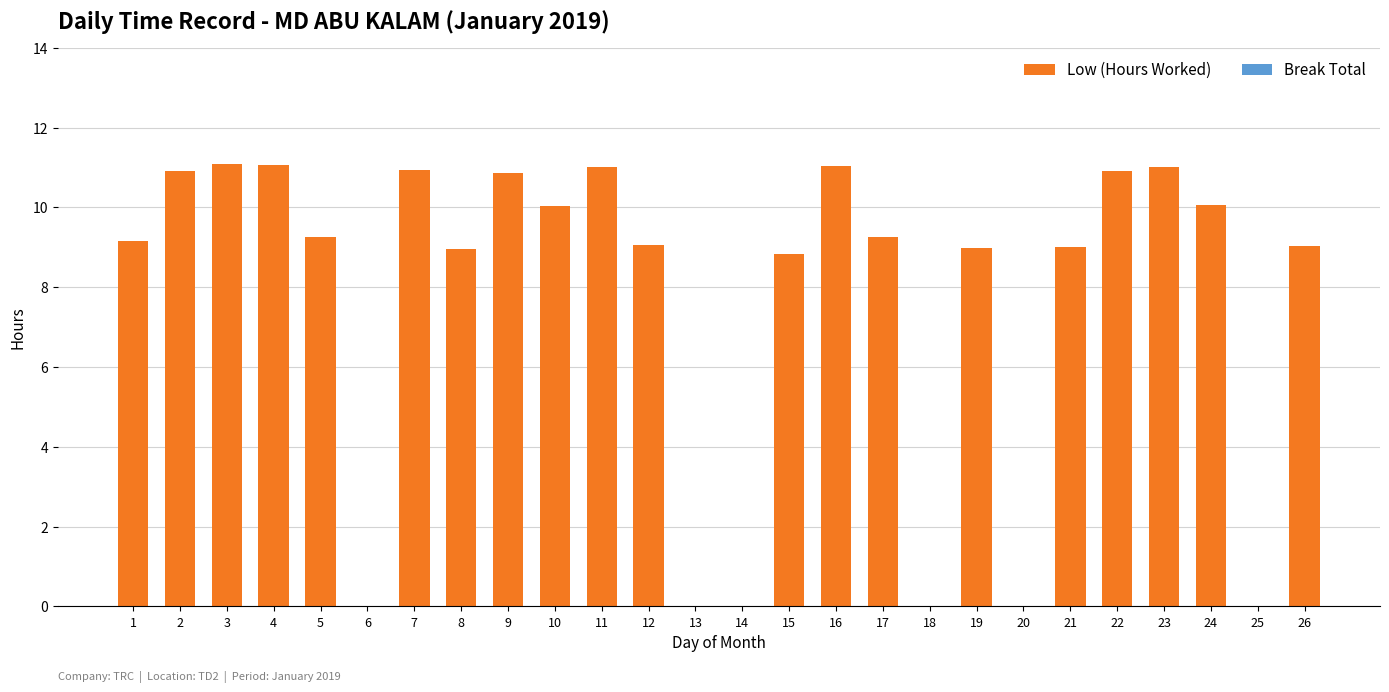

Between 16 and 8, which is larger?

16